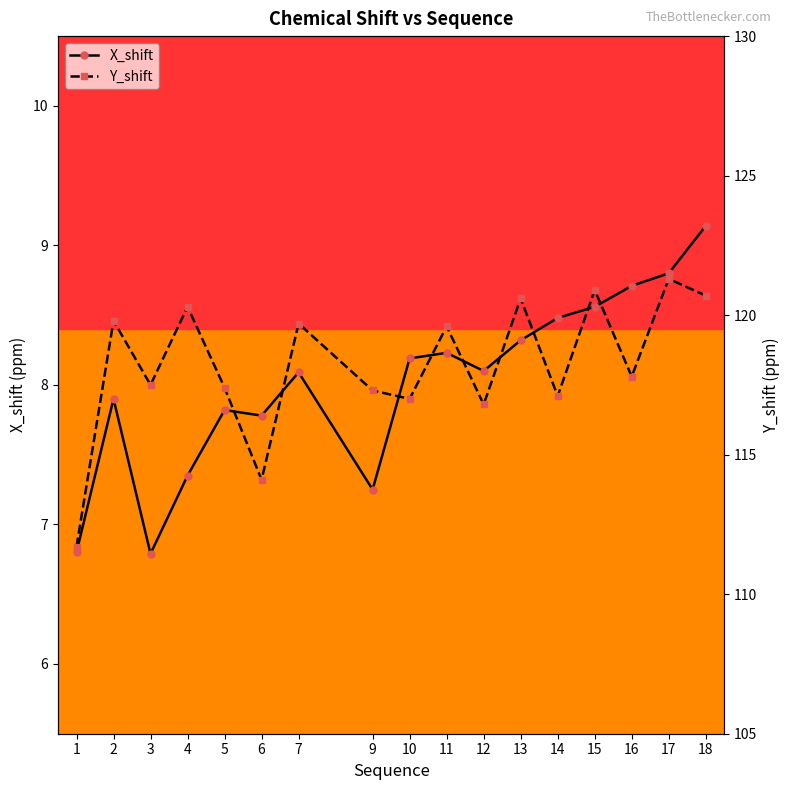

True or false: X_shift and Y_shift cross at least once.

False